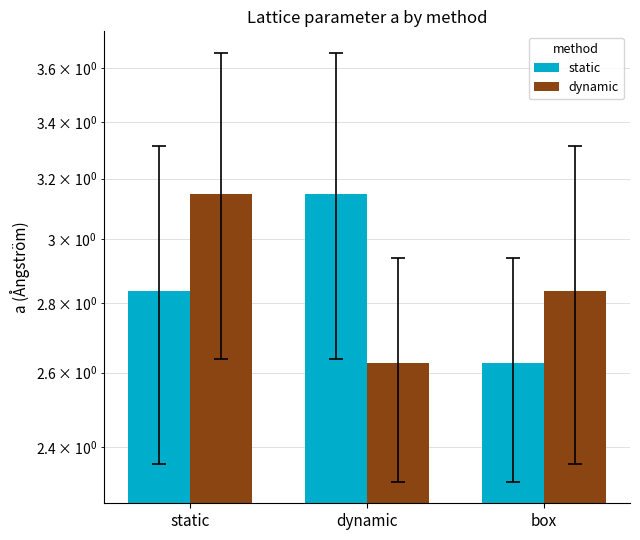

Between static and dynamic, which is larger?

dynamic